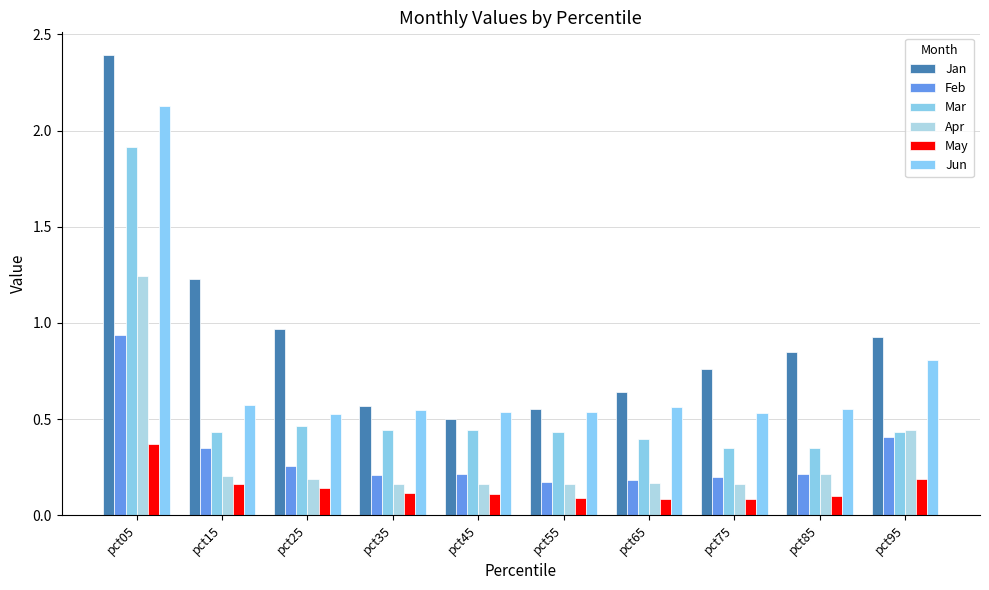

What is the sum of all Feb values?

3.1